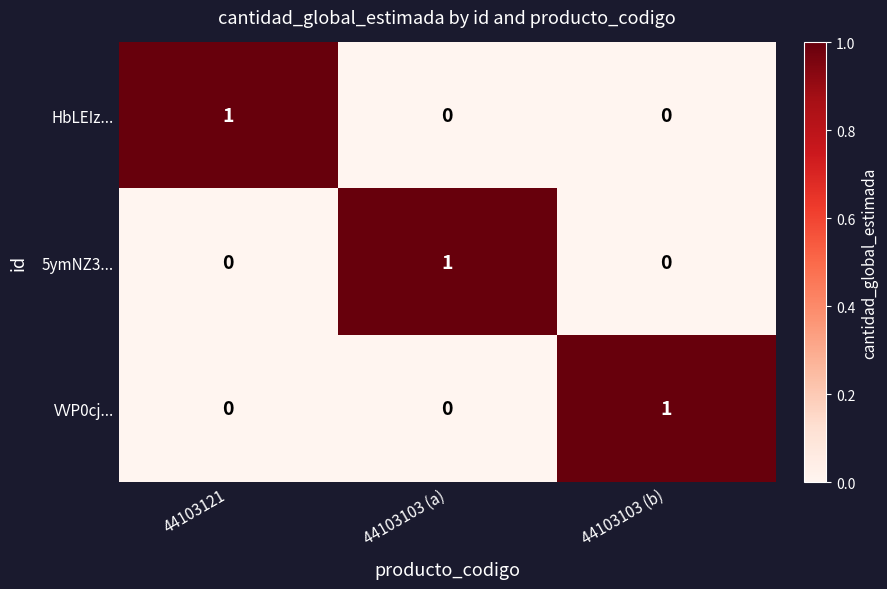

True or false: VVP0cj... has a value of -1 at 44103103 (a).

False